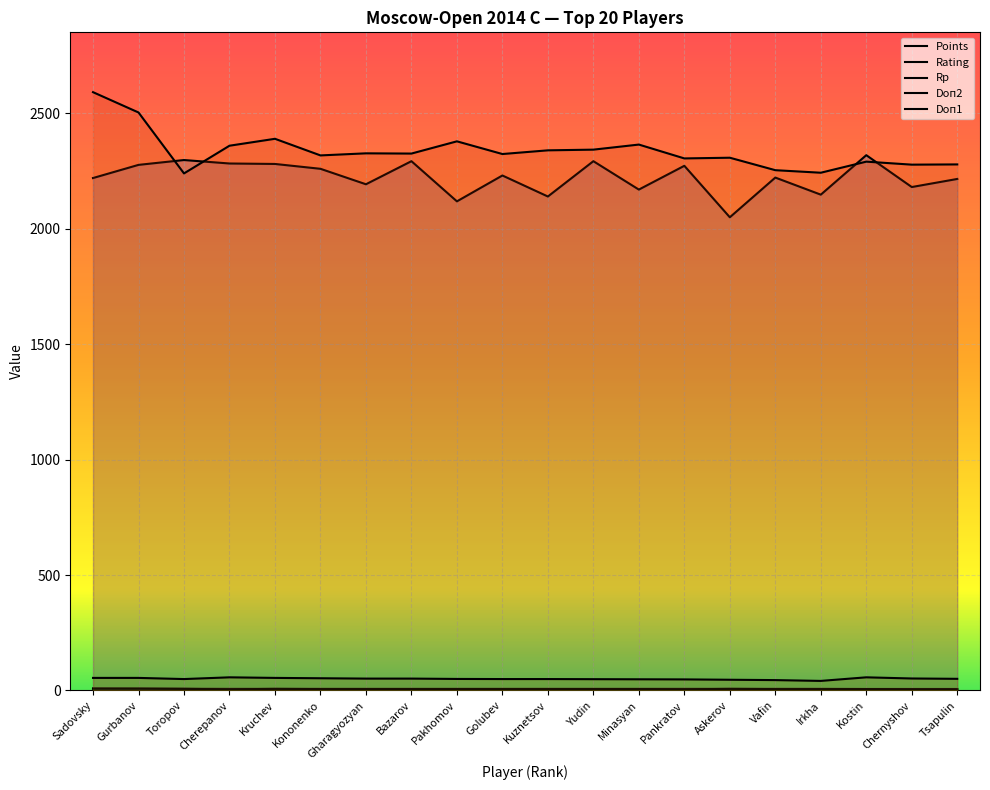

What is the difference between the highest and lowest values at Gharagyozyan?

2321.0